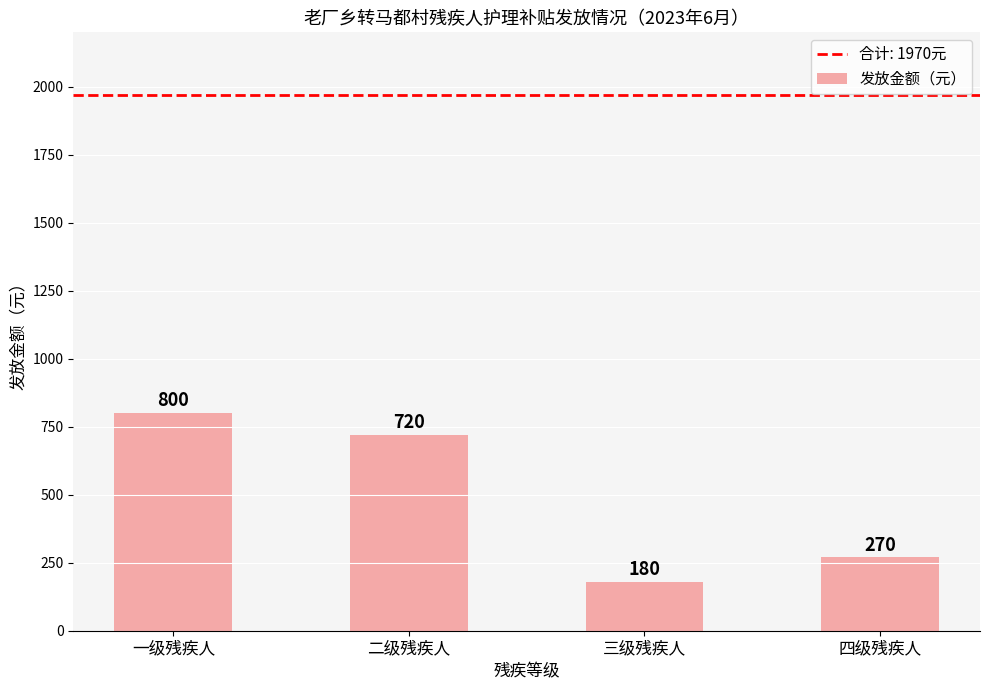

What position from the left is 三级残疾人?

3